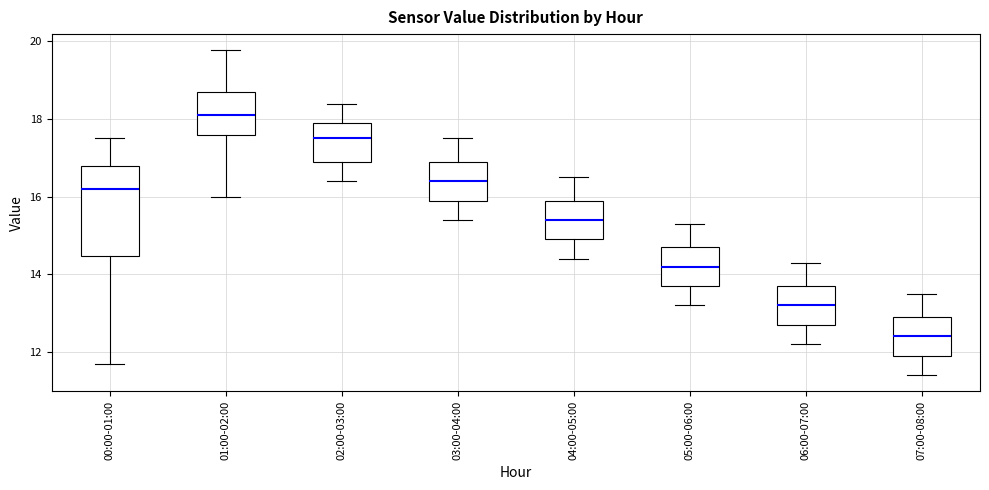

Which box has the highest median line?

01:00-02:00